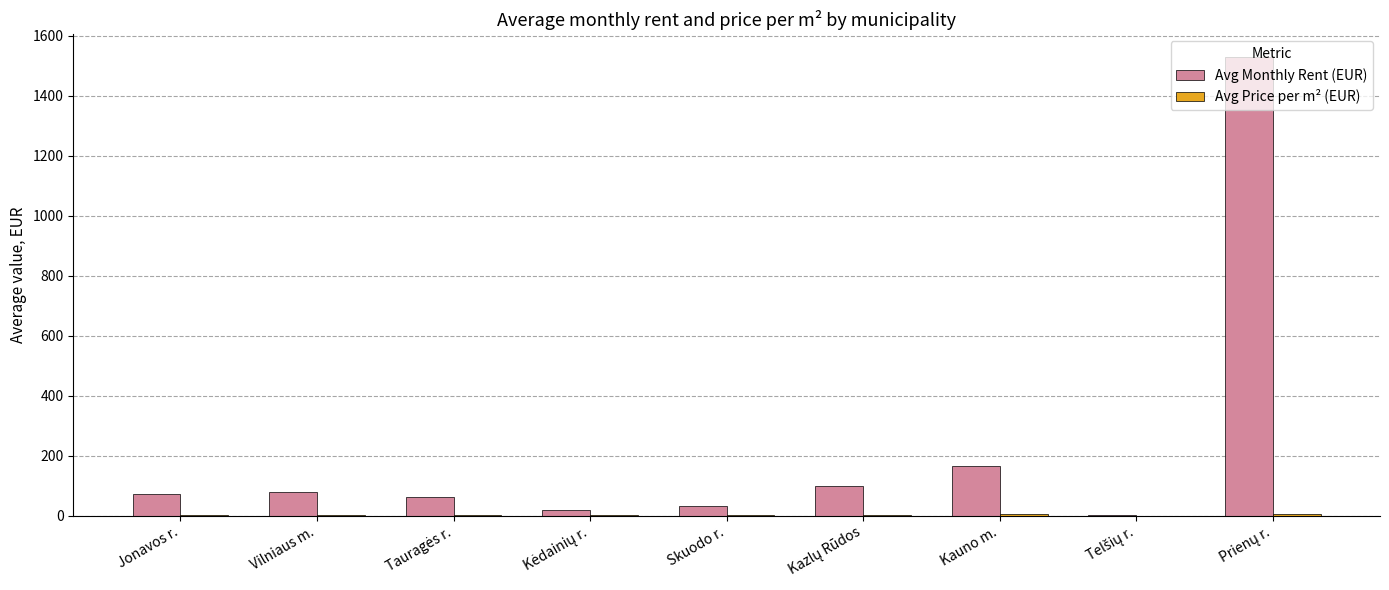

Which series has the largest total across all categories?

Avg Monthly Rent (EUR)